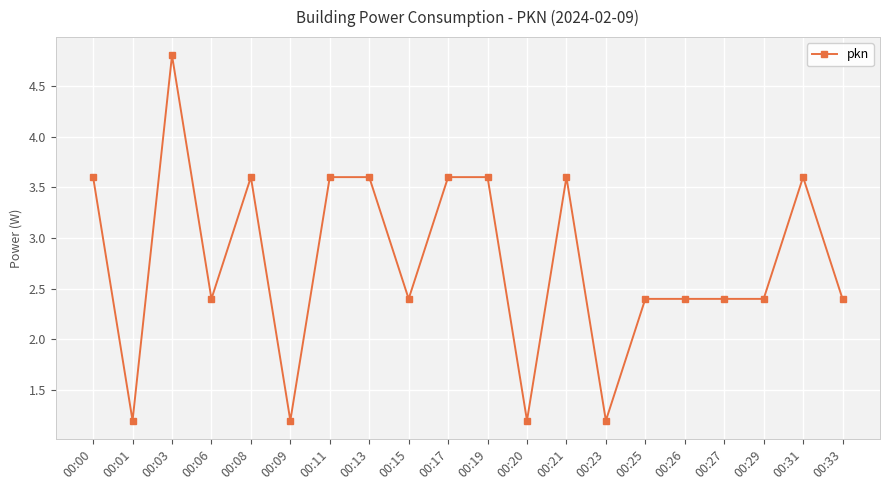

Does the chart display data point markers on the line(s)?

Yes